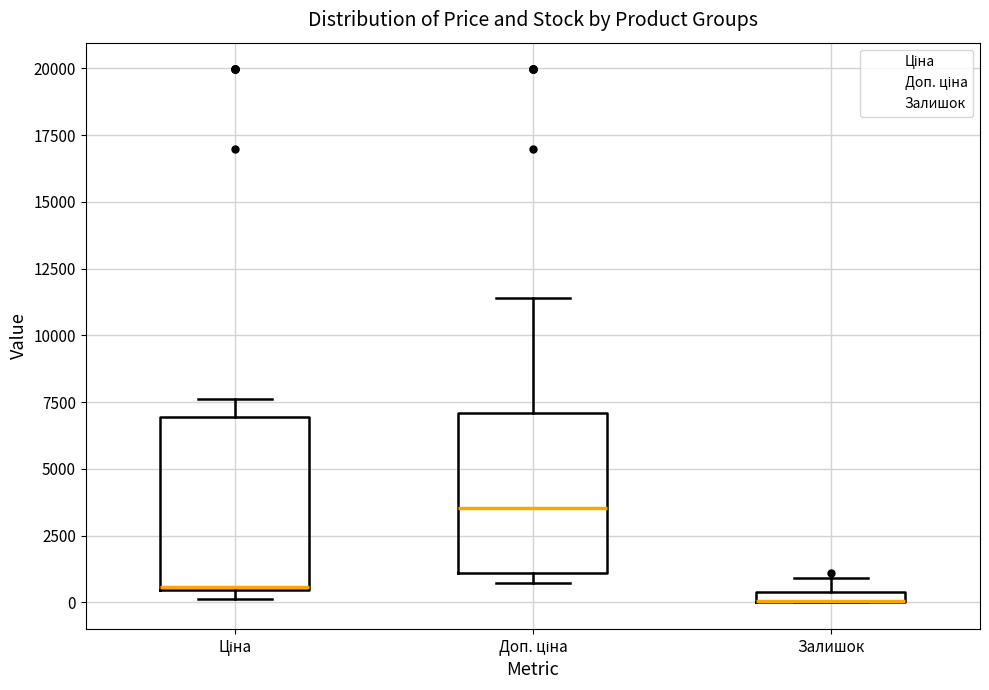

Where does the median line of the box for Доп. ціна sit on the y-axis? The values are not printed on the chart, so give them approximately, as read against the axis.

3500